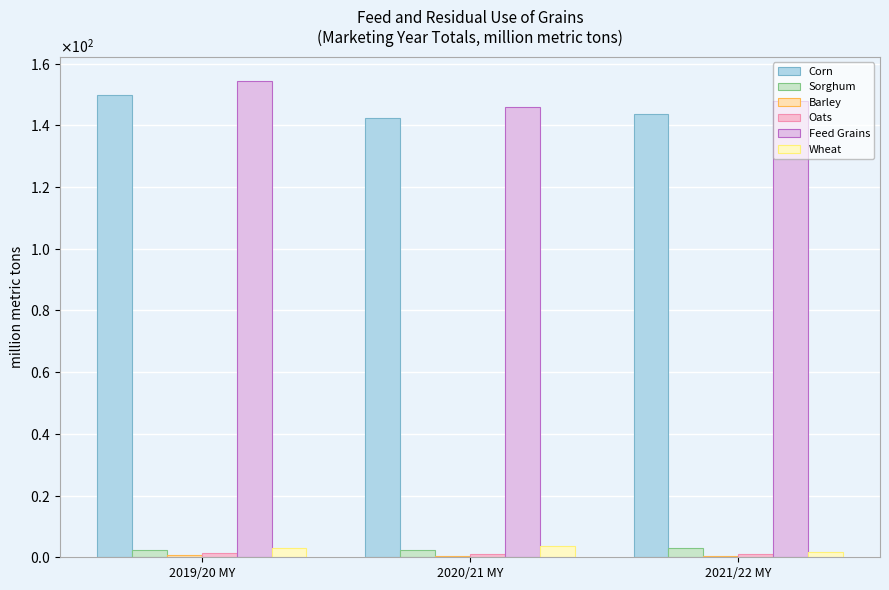

What is the value of the Sorghum bar at the 3rd from the left?

2.9